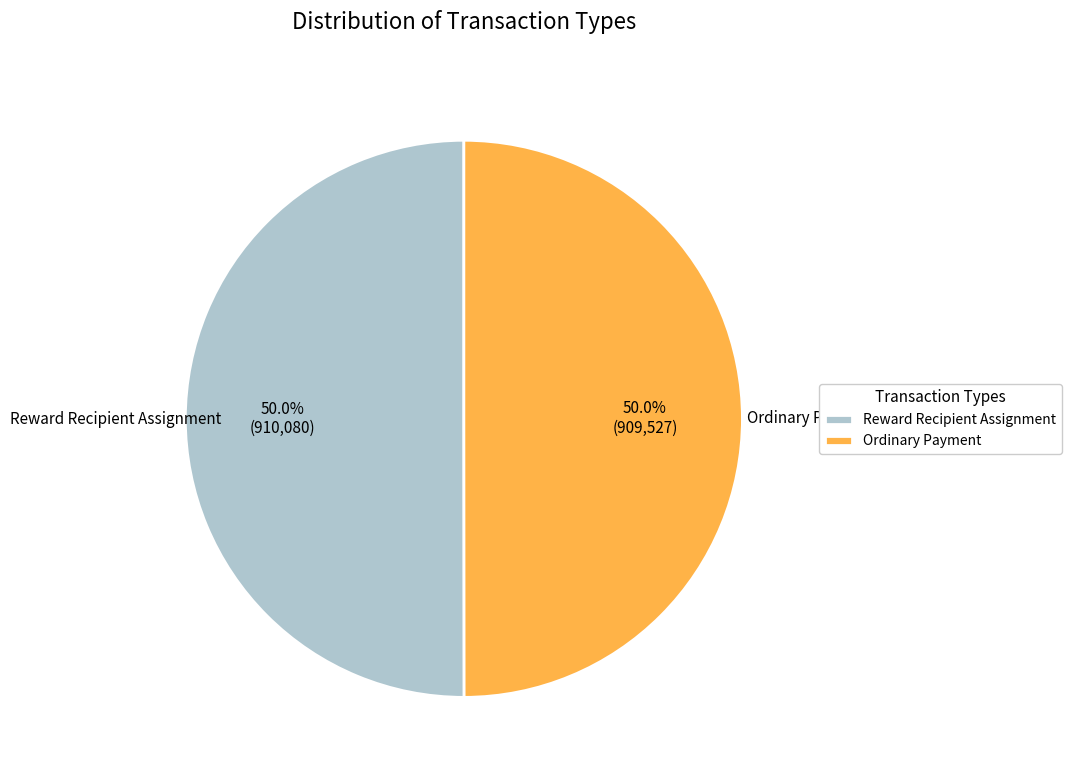

Approximately how many times larger is the value at Reward Recipient Assignment compared to Ordinary Payment?

1.0